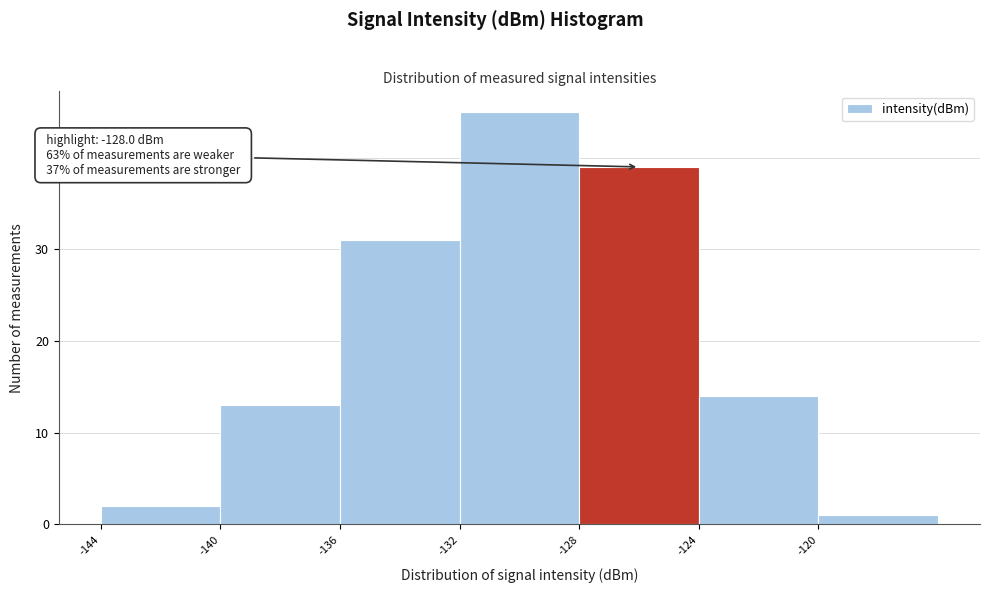

Which range on the x-axis has the tallest bar?

-132 to -128